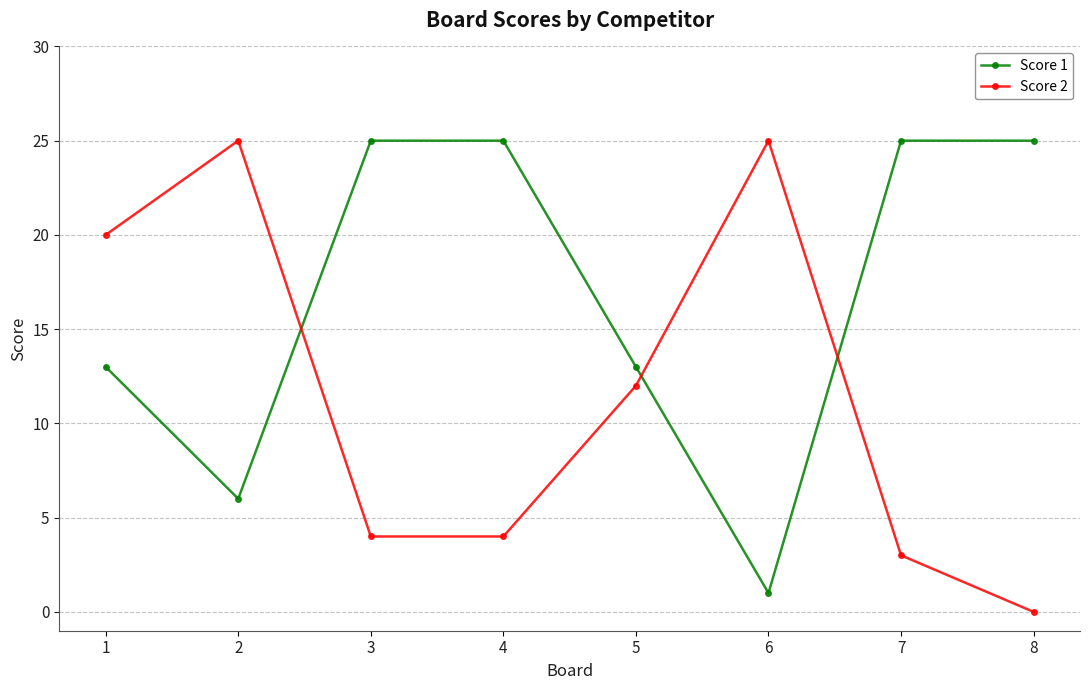

What is the sum of all Score 1 values?

133